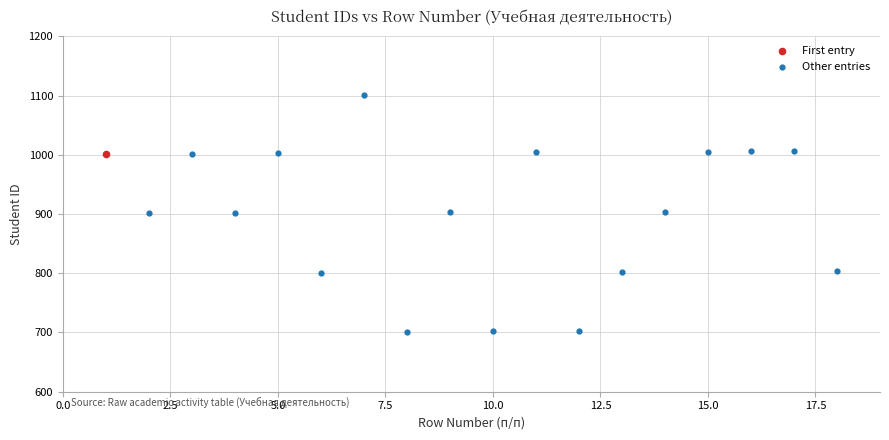

What are all the series names shown in the legend?

First entry, Other entries